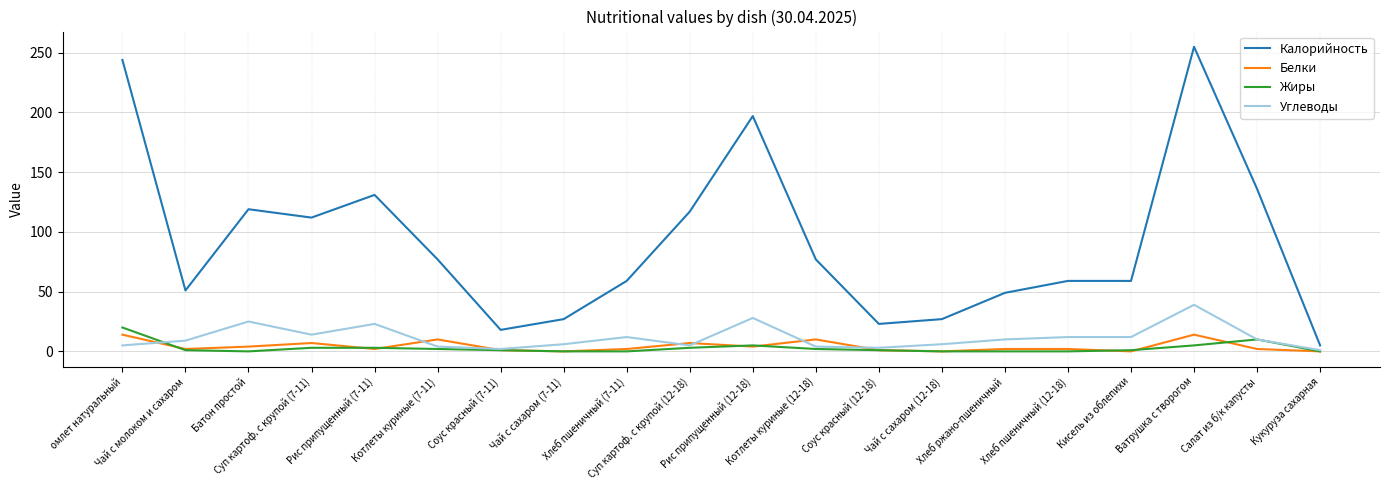

Which series has the largest range (max minus min)?

Калорийность